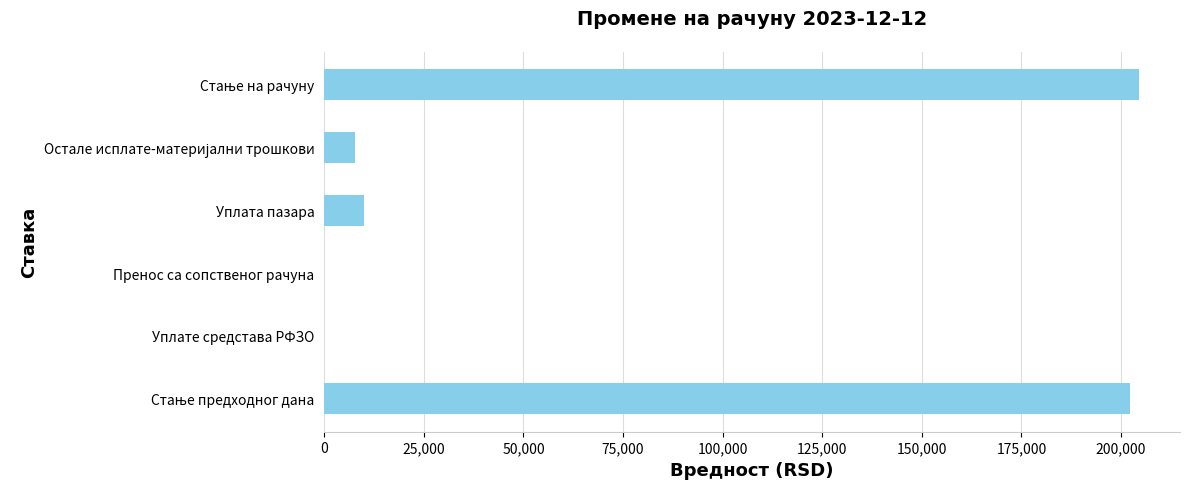

The value at Уплата пазара is 10090.0. True or false?

True